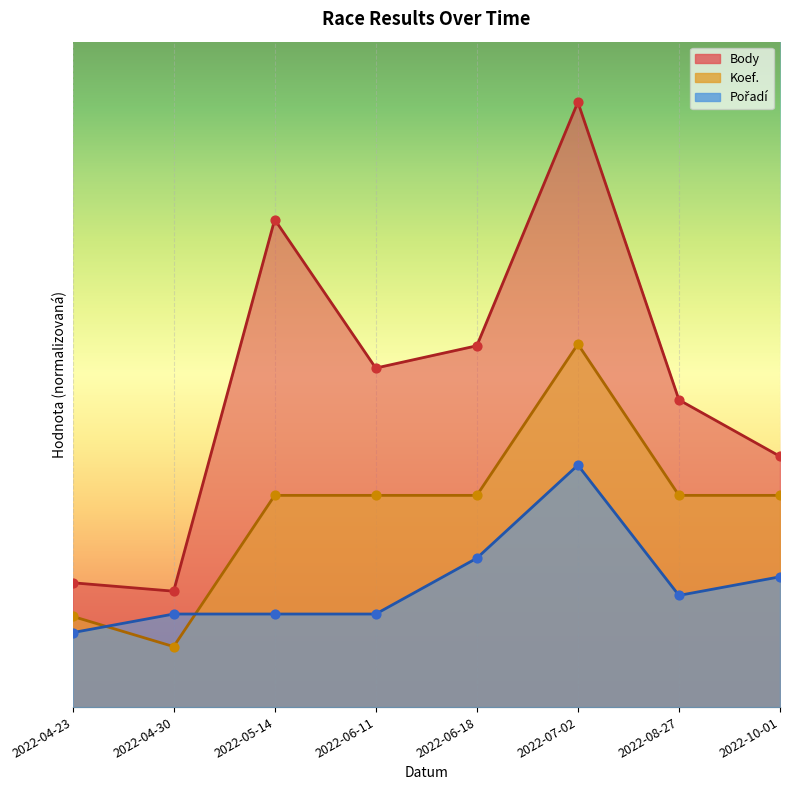

Which series reaches the minimum Y coordinate?

Koef.